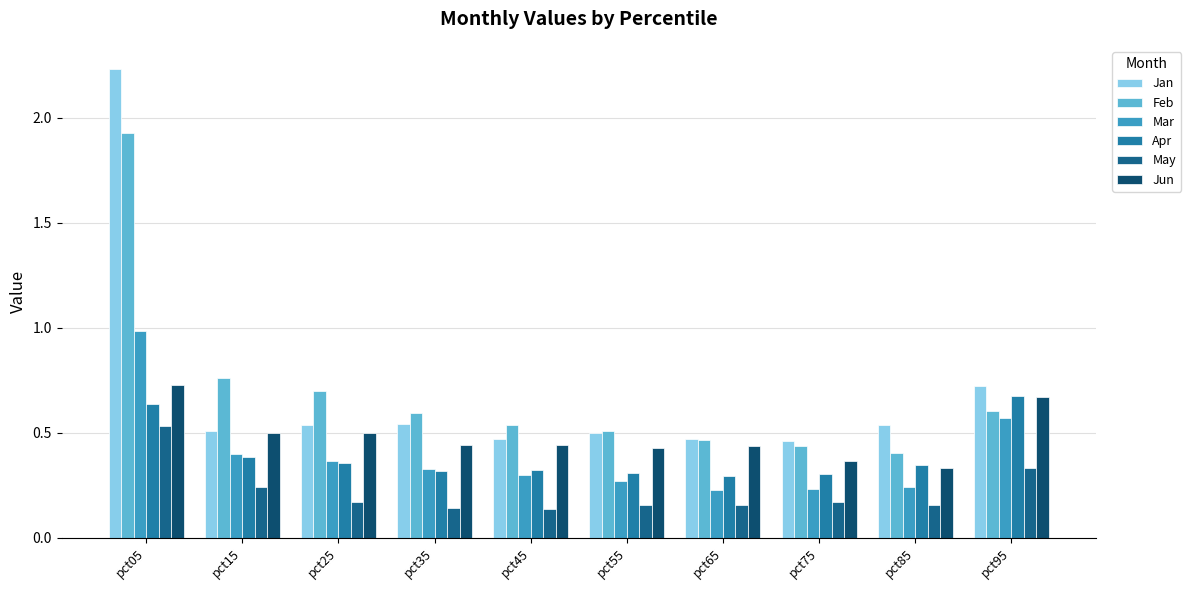

The value of May at pct45 is 0.1. True or false?

True